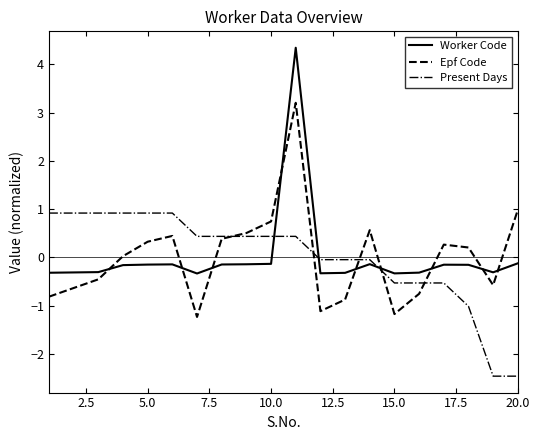

Does the chart have visible grid lines?

No